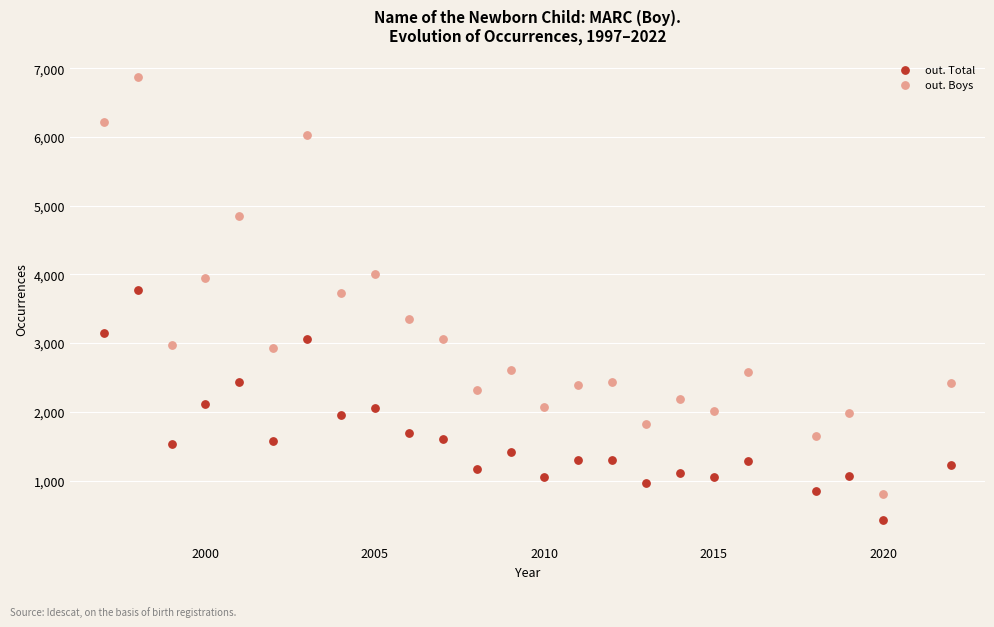

Which series reaches the minimum Y coordinate?

out. Total